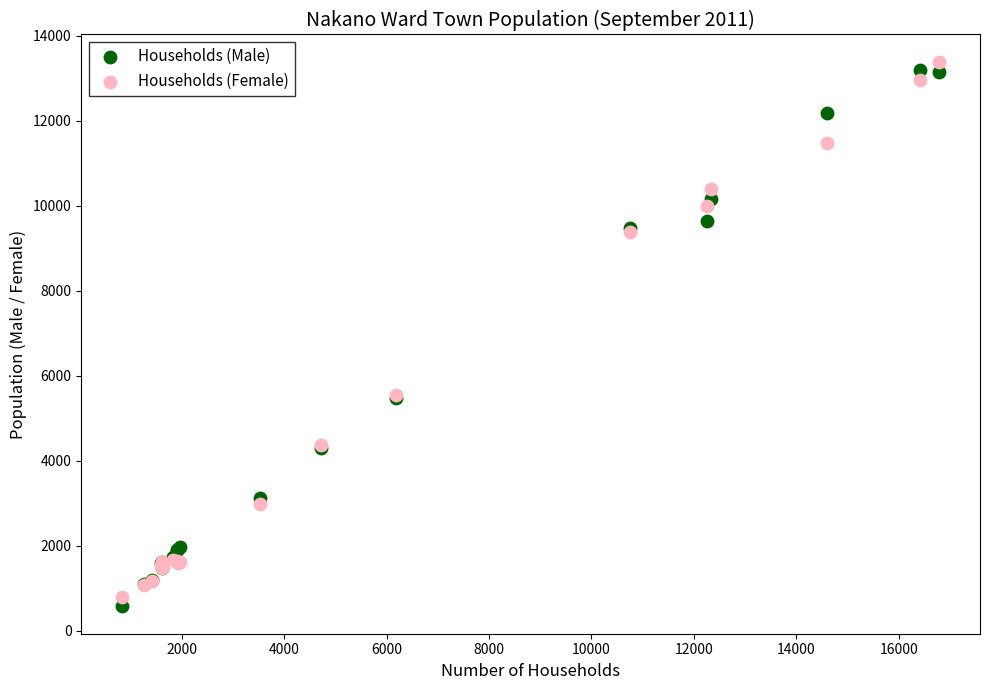

Which series reaches the maximum Y coordinate?

Households (Female)